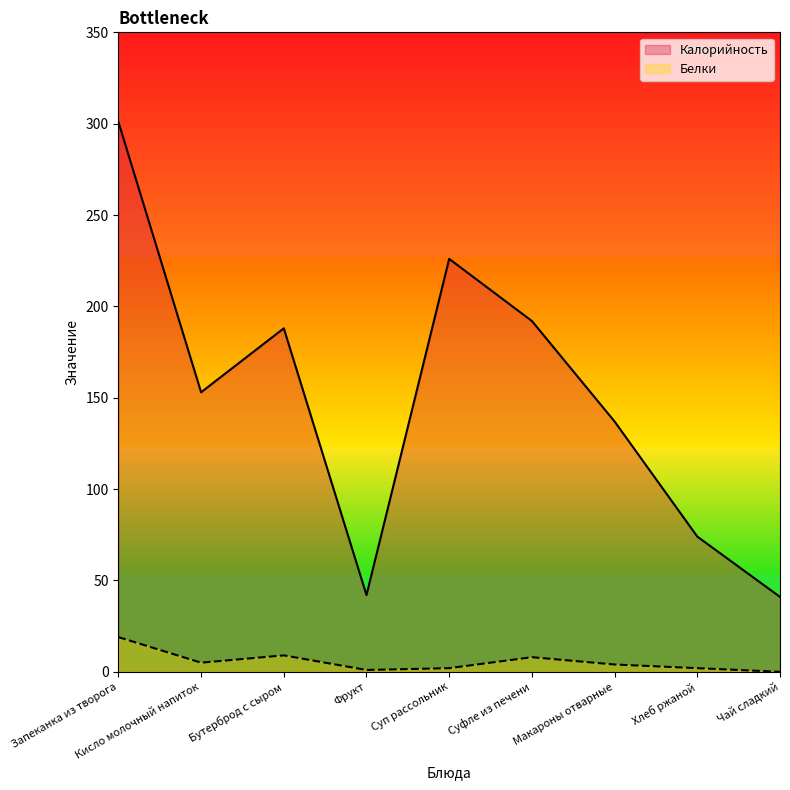

True or false: Калорийность and Белки intersect in this chart.

False